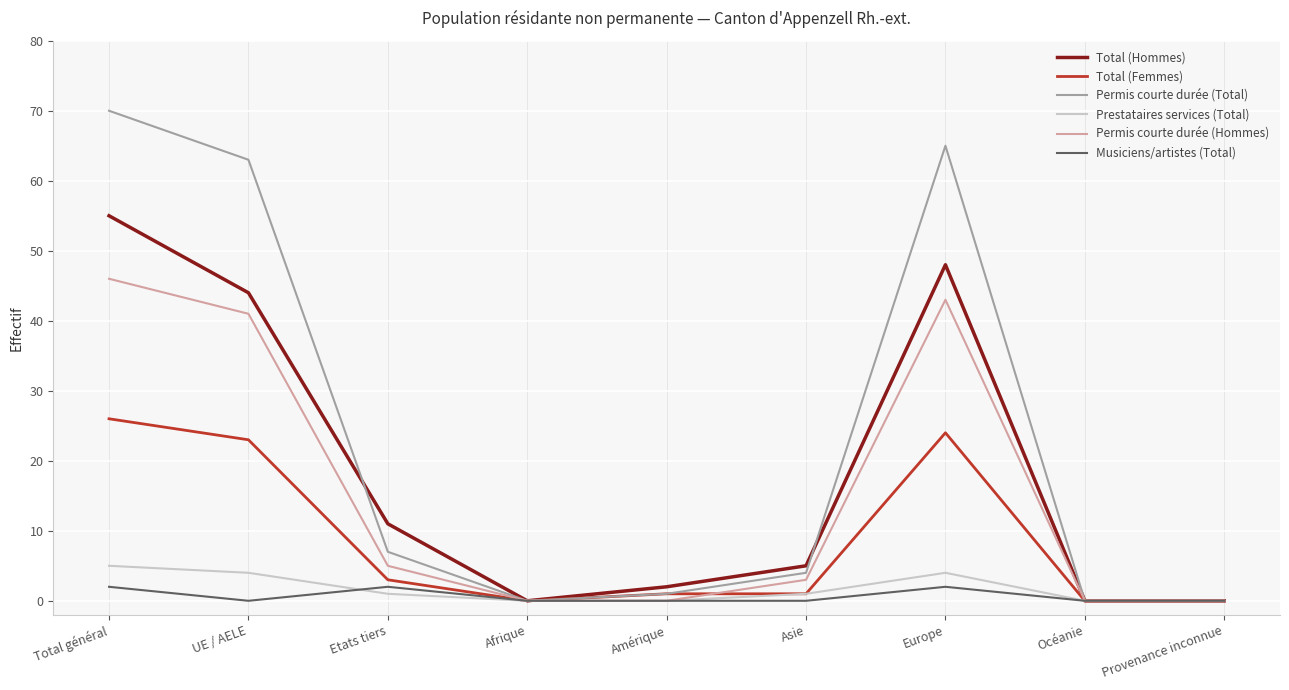

What is the greatest value displayed?

70